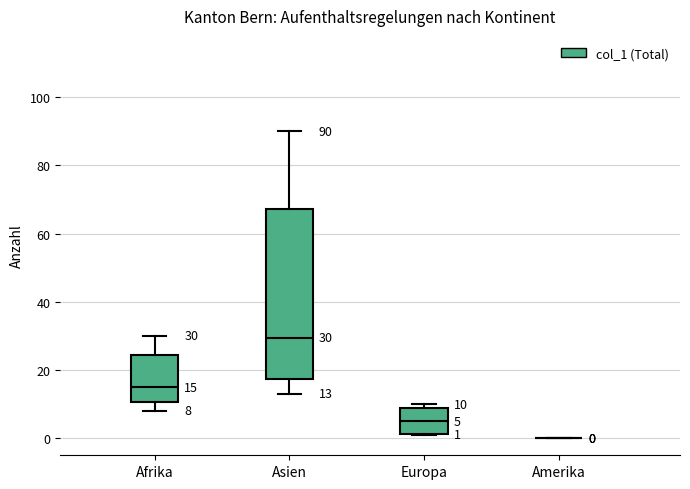

Comparing the boxes themselves (not the whiskers), which one is the tallest?

Asien